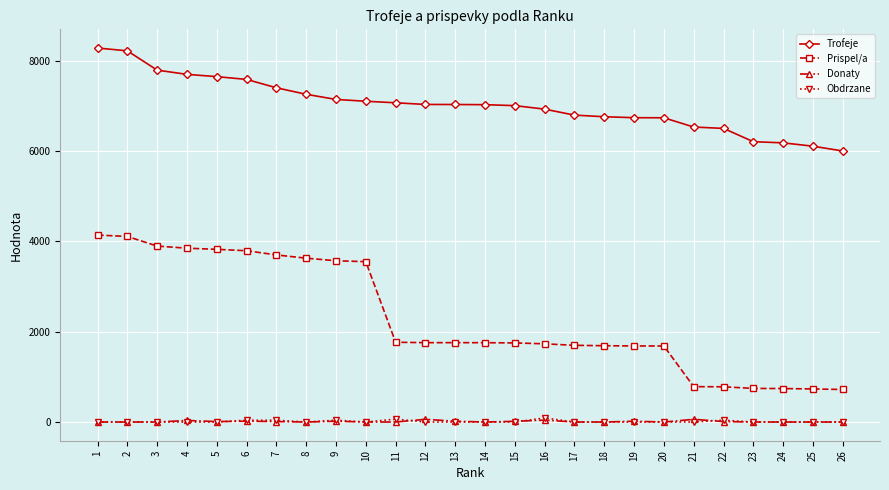

What is the maximum value shown in the chart?

8279